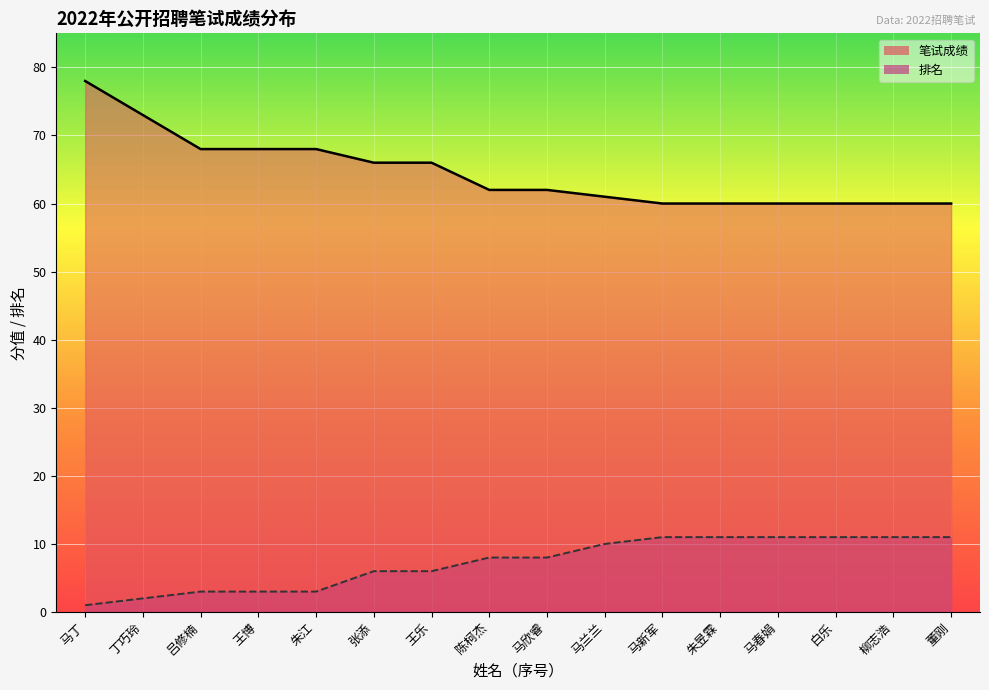

Read the 笔试成绩 value at 马丁, to the nearest 5.

80